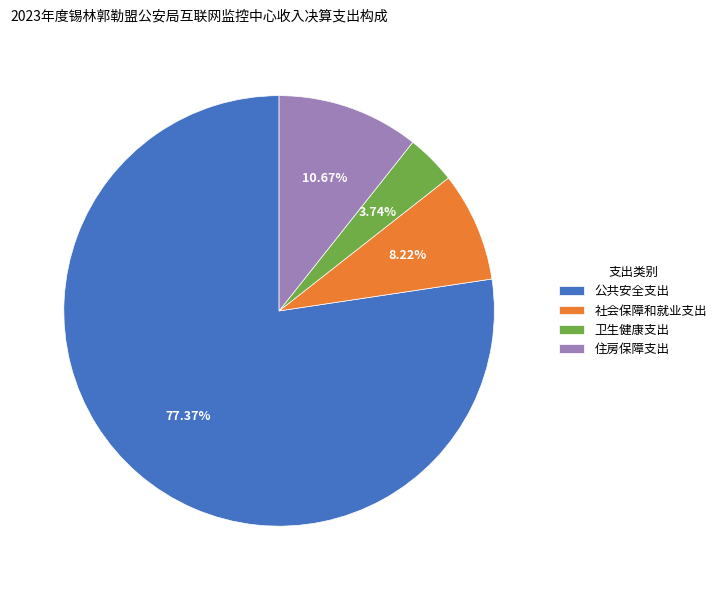

What is the ratio of the value at 公共安全支出 to the value at 住房保障支出?

7.3